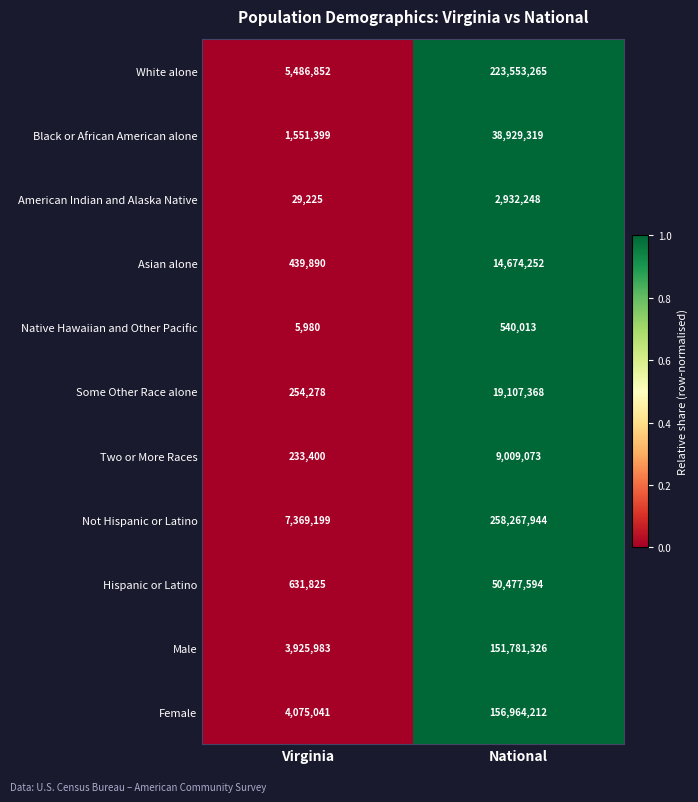

What is the minimum value for Female?

4075041